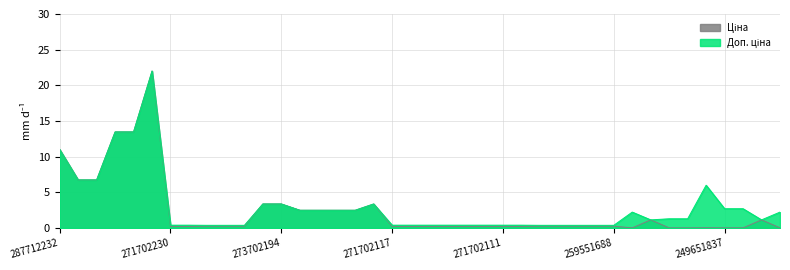

Does the chart display data point markers on the line(s)?

No